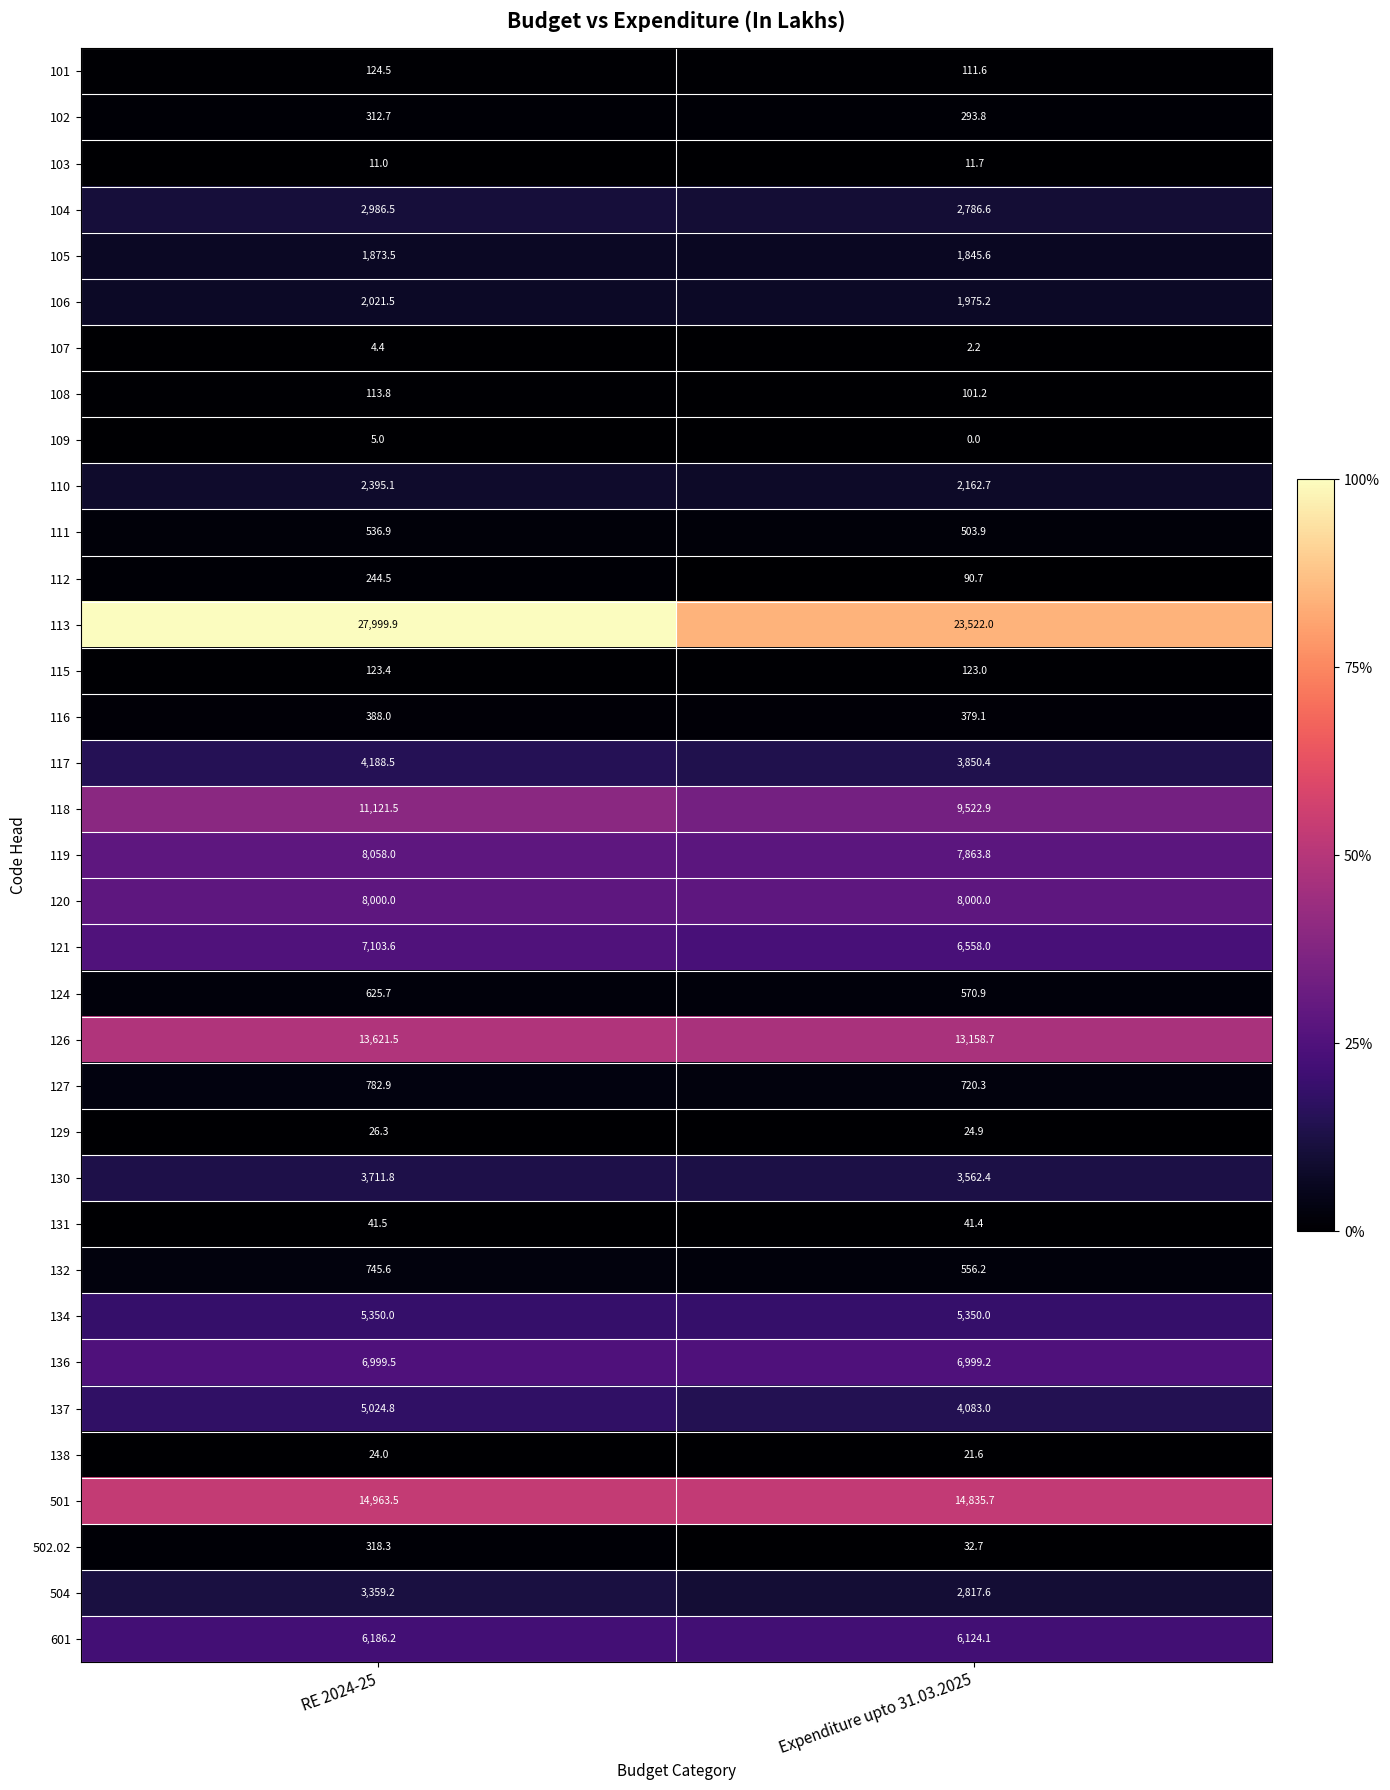

Count the number of data series in this chart.

35